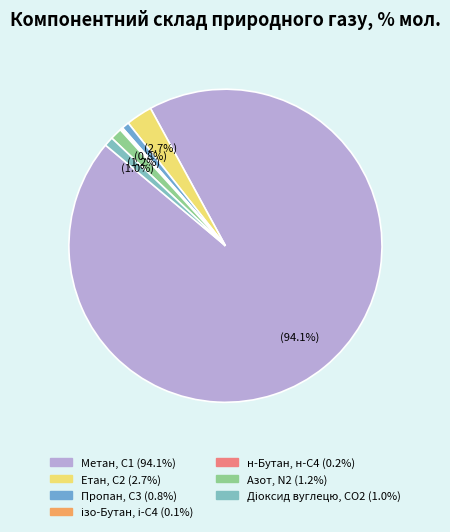

How many segments does this pie chart have?

7